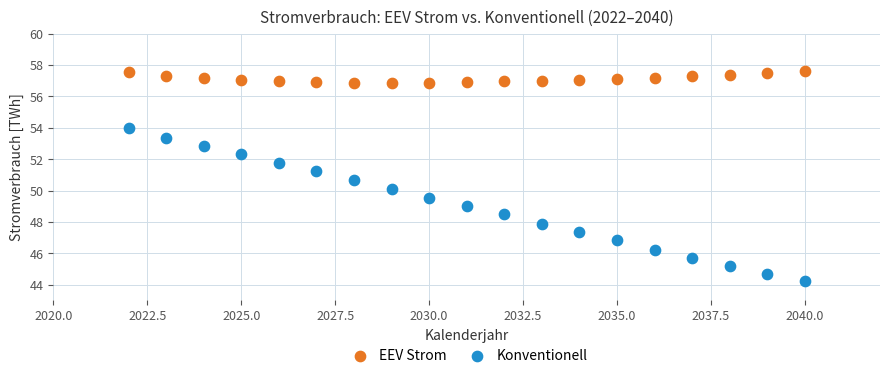

What are all the series names shown in the legend?

EEV Strom, Konventionell